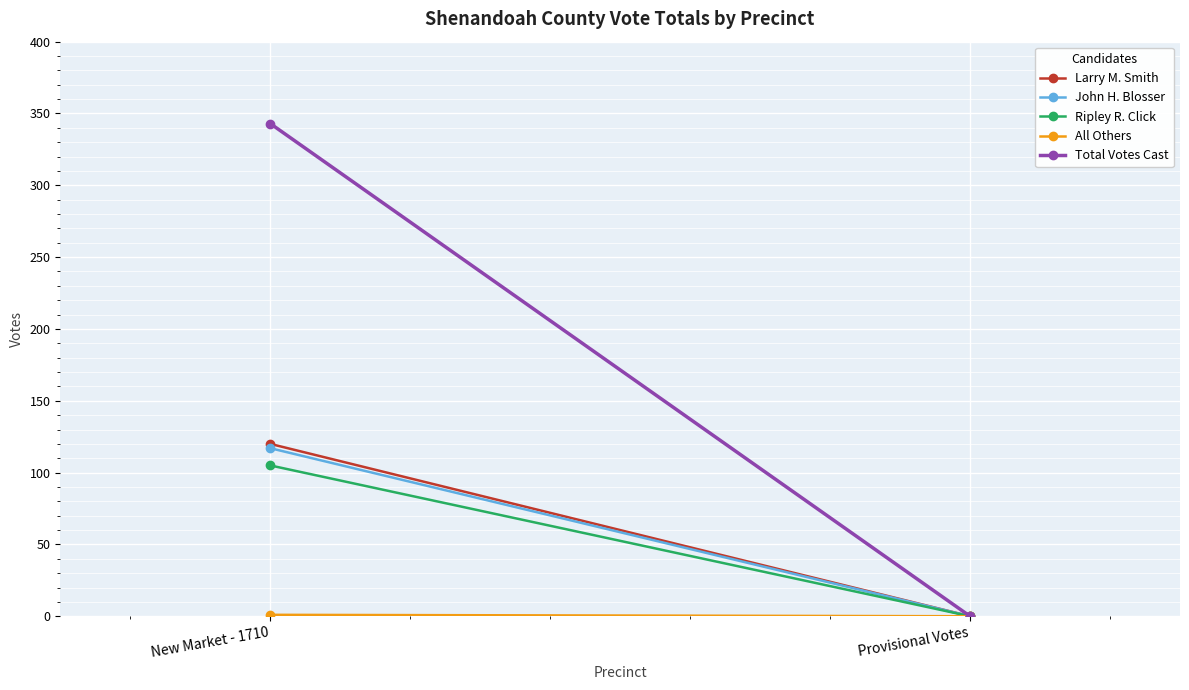

What is the label of the 2nd point from the right?

New Market - 1710